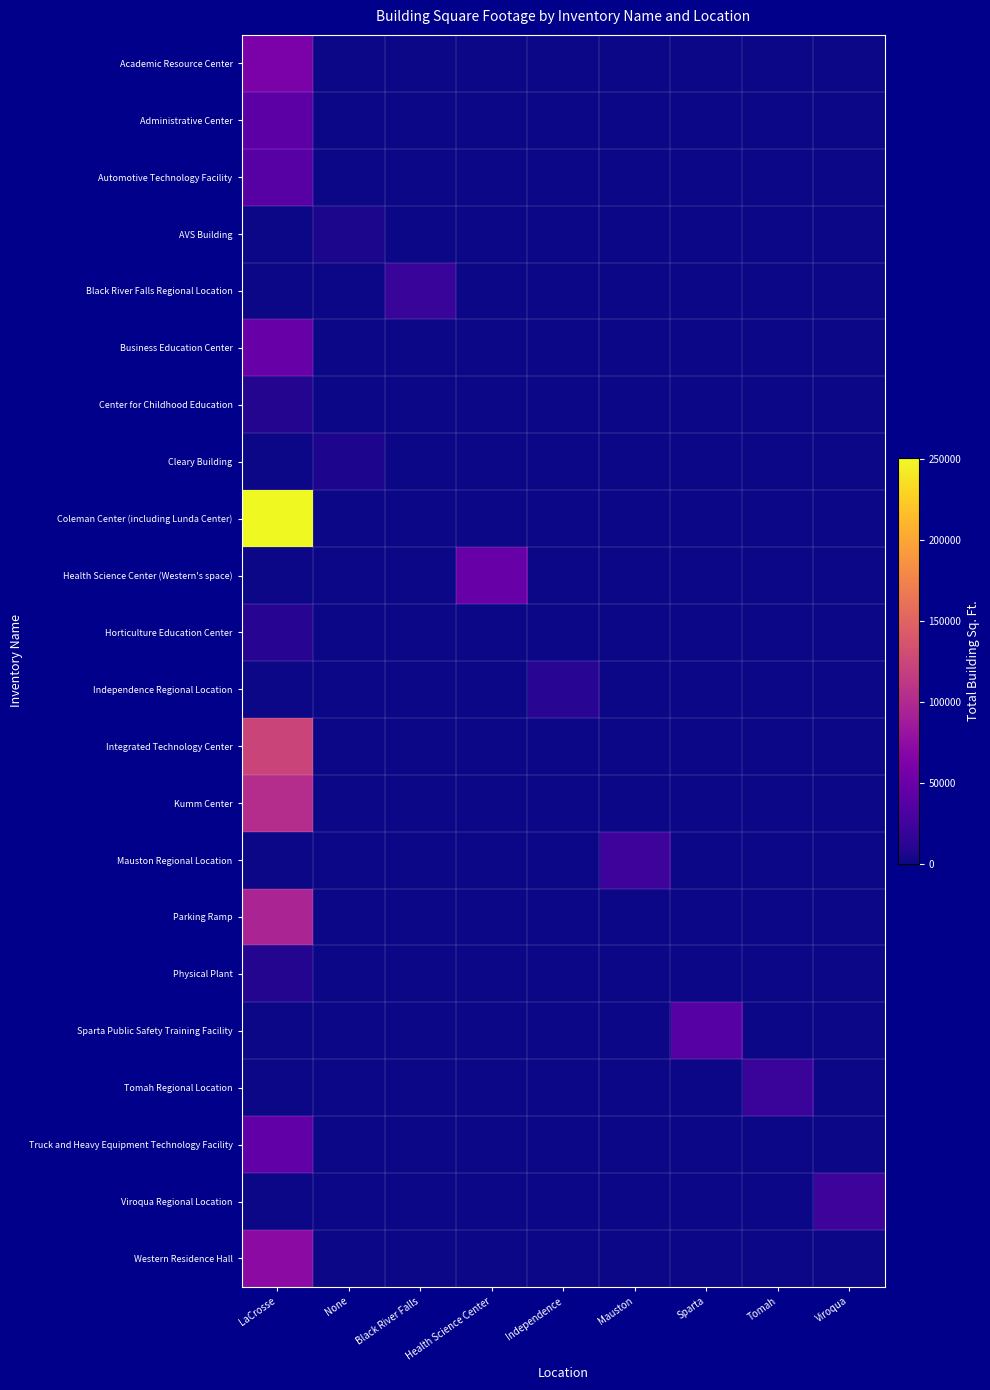

Which series has the largest total across all categories?

Coleman Center (including Lunda Center)